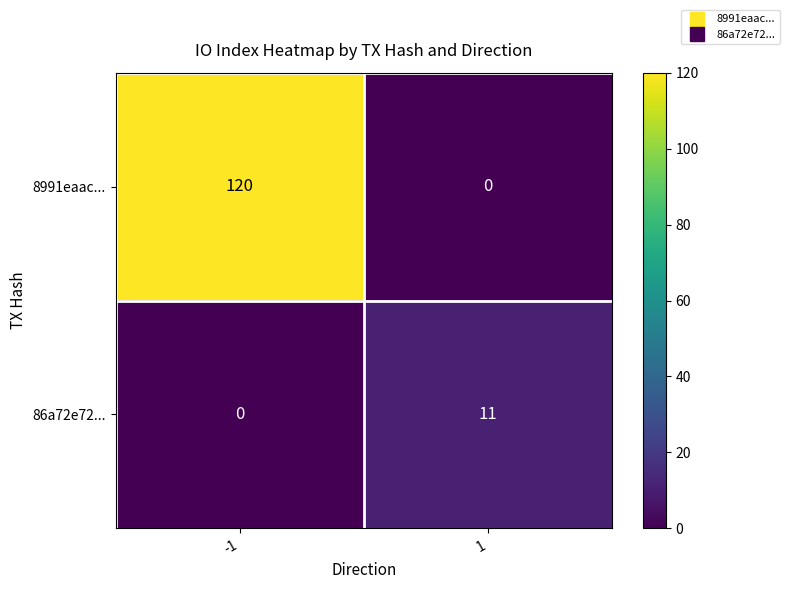

What is the sum of all 86a72e72... values?

11